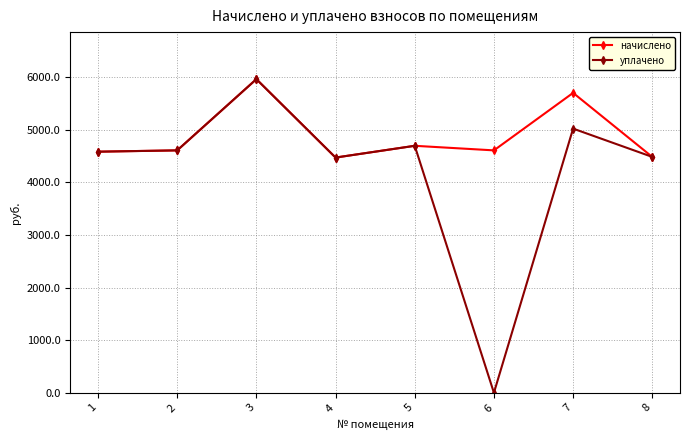

At which category does уплачено reach its first local peak?

3